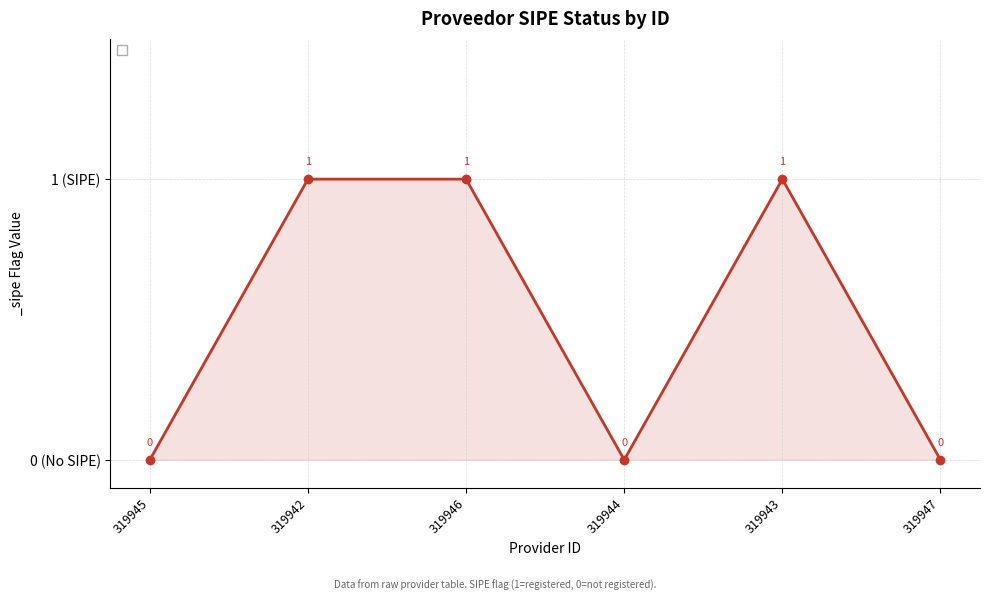

Is this an area chart (filled region under the line)?

Yes